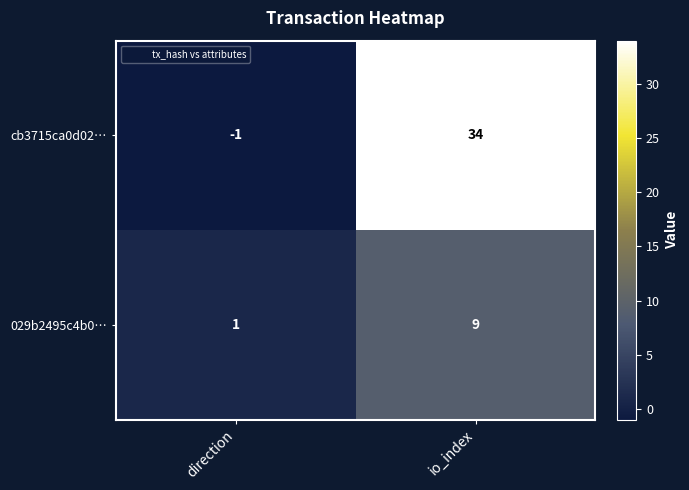

What is the sum of all cb3715ca0d02… values?

33